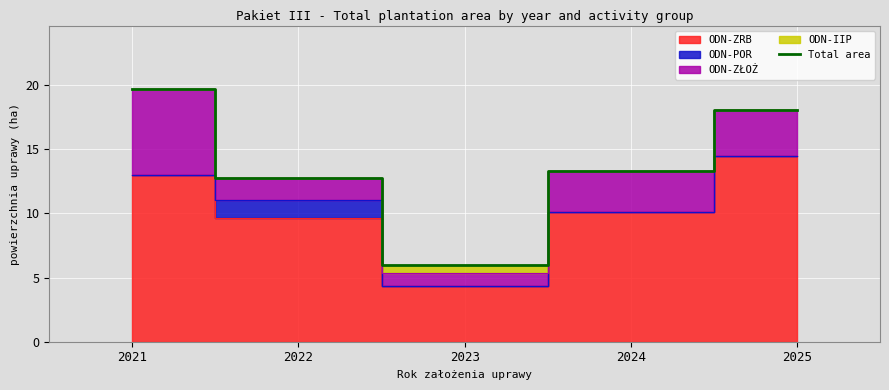

Reading left to right, transcribe all the data shown in this chart.

2021=19.7	2022=12.8	2023=6.0	2024=13.3	2025=18.1